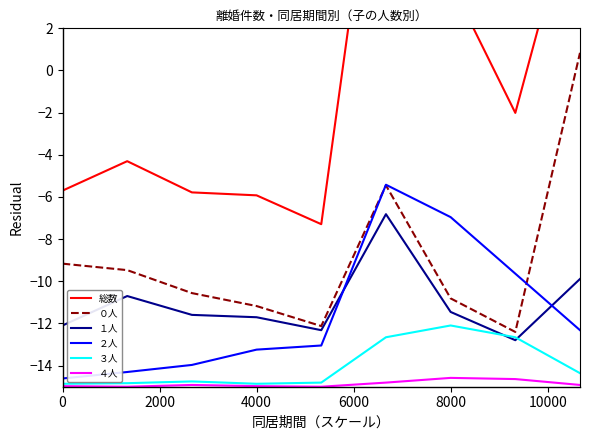

True or false: １人 and ４人 intersect in this chart.

False